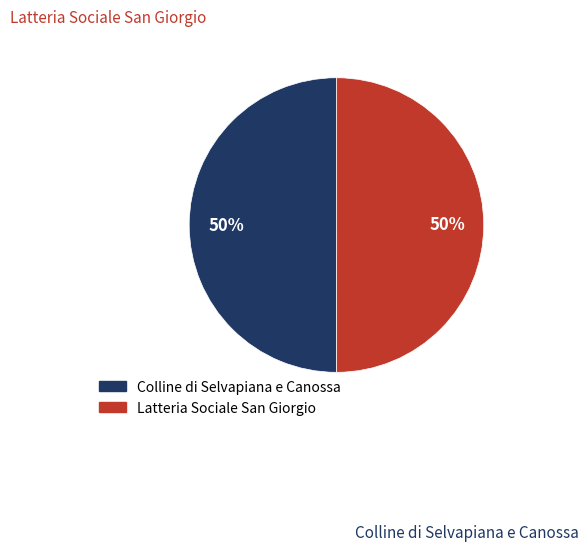

Combined, do Latteria Sociale San Giorgio and Colline di Selvapiana e Canossa account for over 50%?

Yes